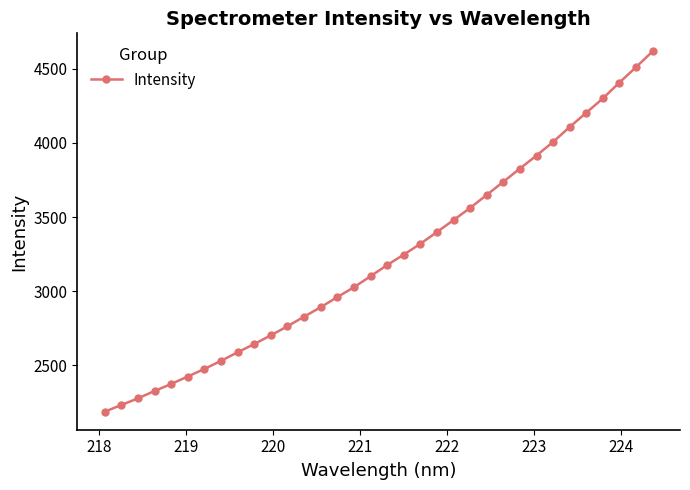

What is the value of the 22nd point from the left?

3479.3